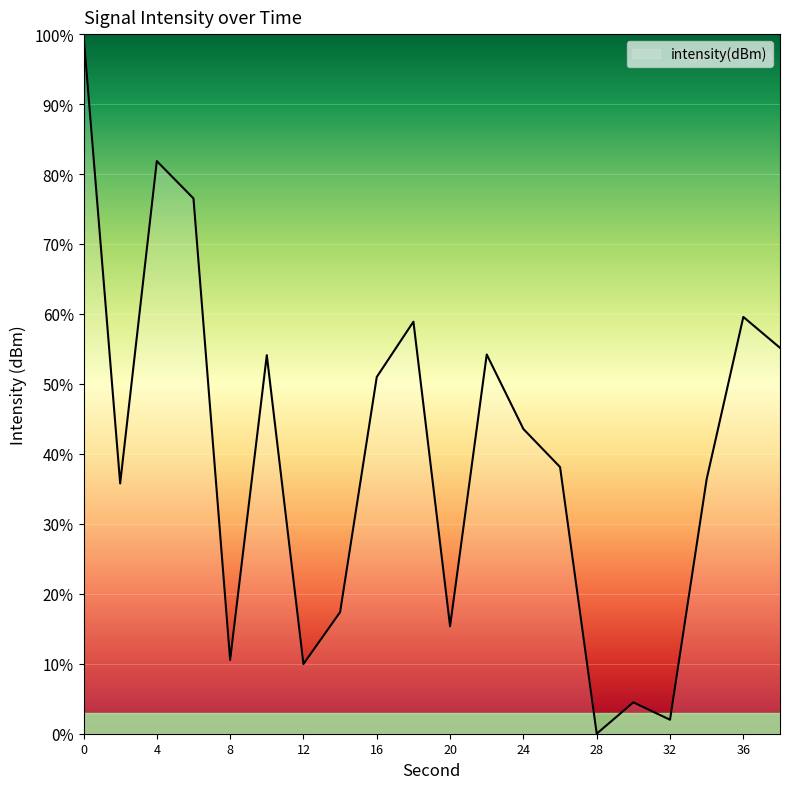

What is the greatest value displayed?

100.0